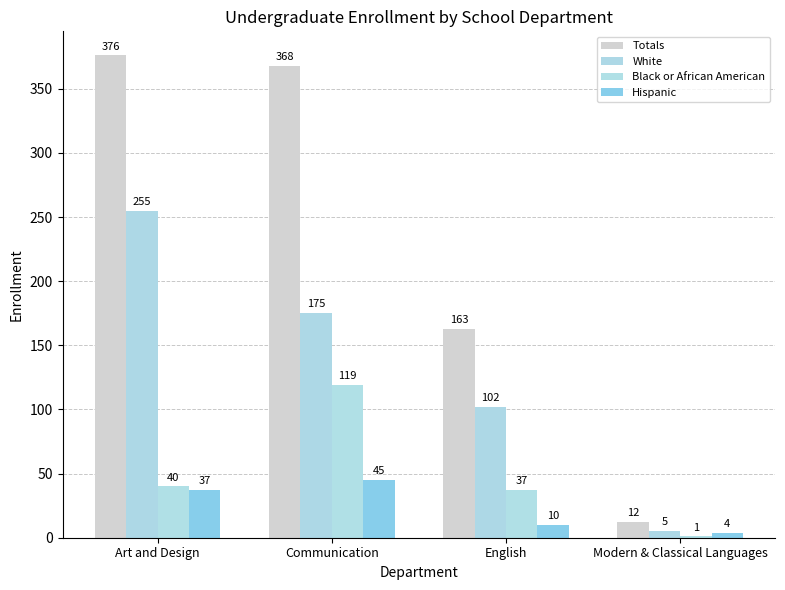

Rank the categories by Totals value from highest to lowest.

Art and Design, Communication, English, Modern & Classical Languages